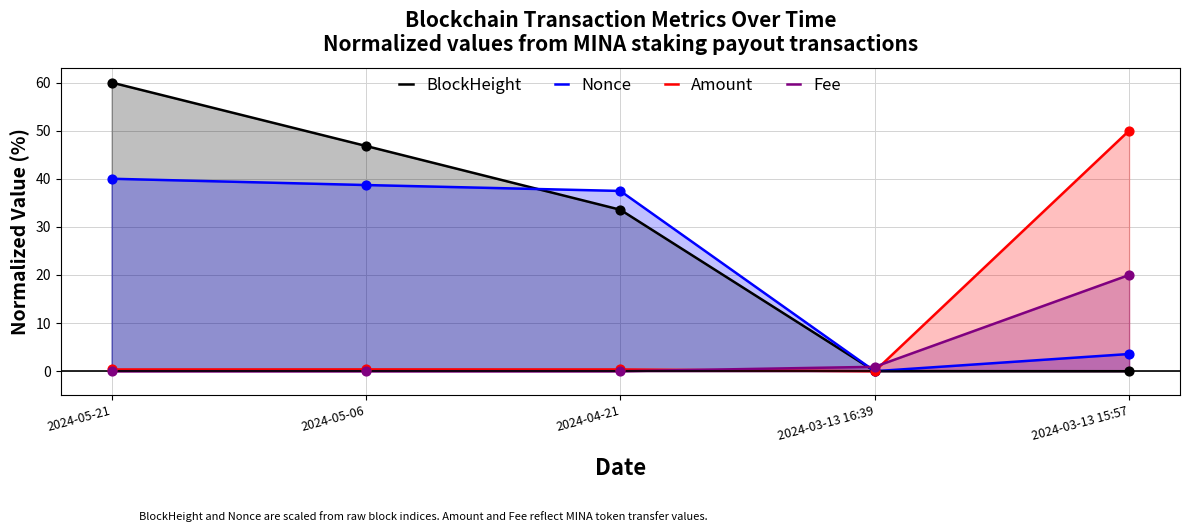

Which series has the largest total across all categories?

BlockHeight